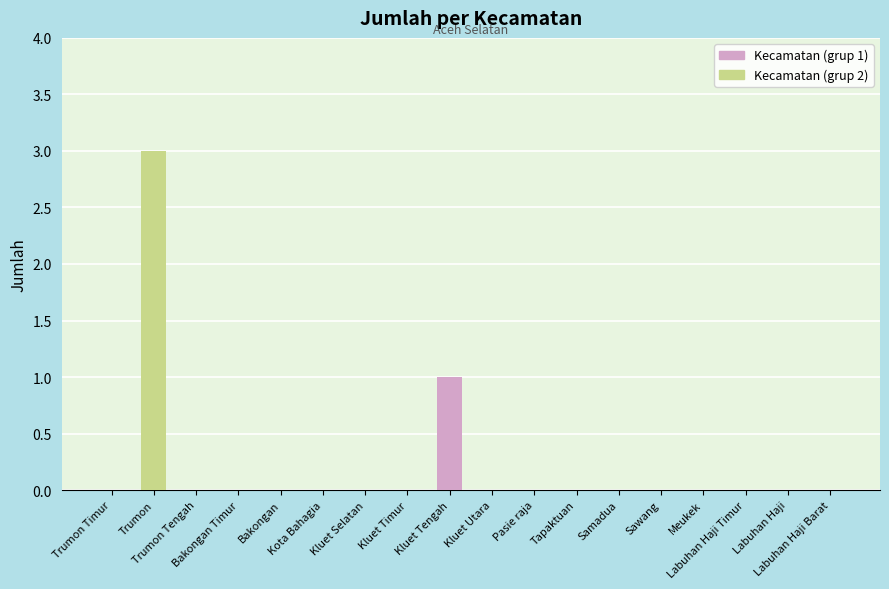

What is the sum of all Kecamatan (grup 1) values?

1